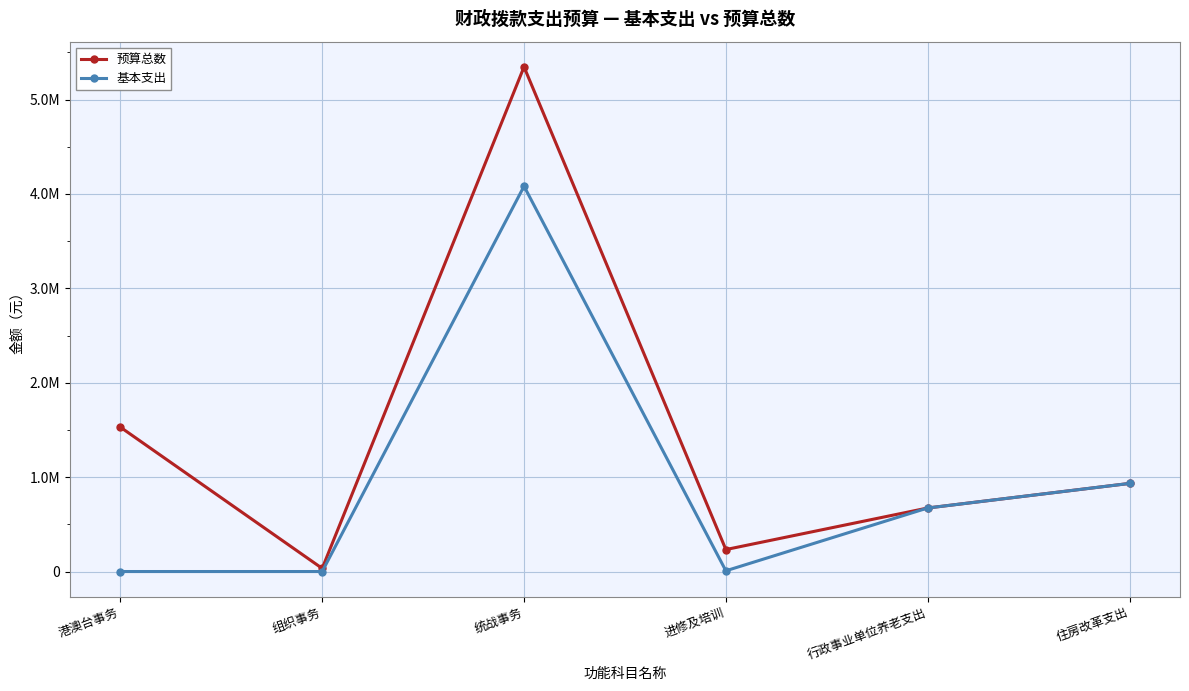

List the series in order of their peak value, lowest first.

基本支出, 预算总数